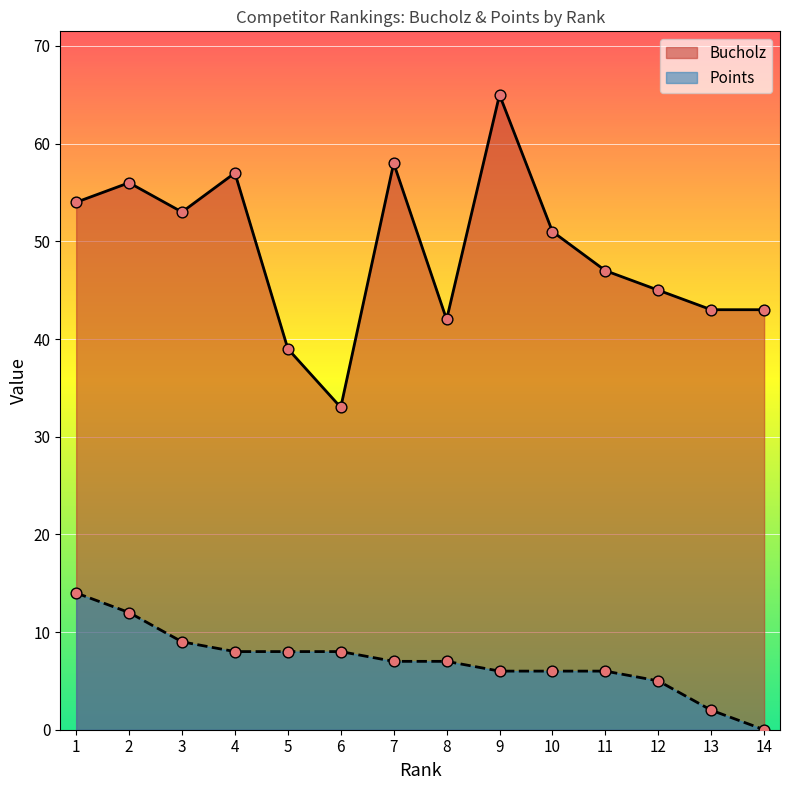

At which category is the sum across all series the highest?

9